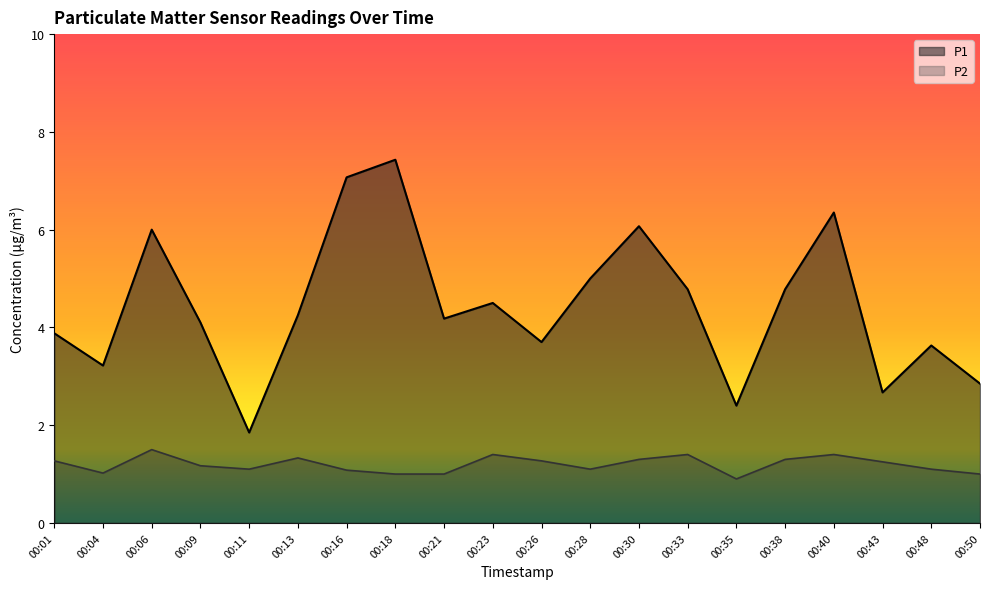

At 00:40, list the series in order from largest to smallest.

P1, P2